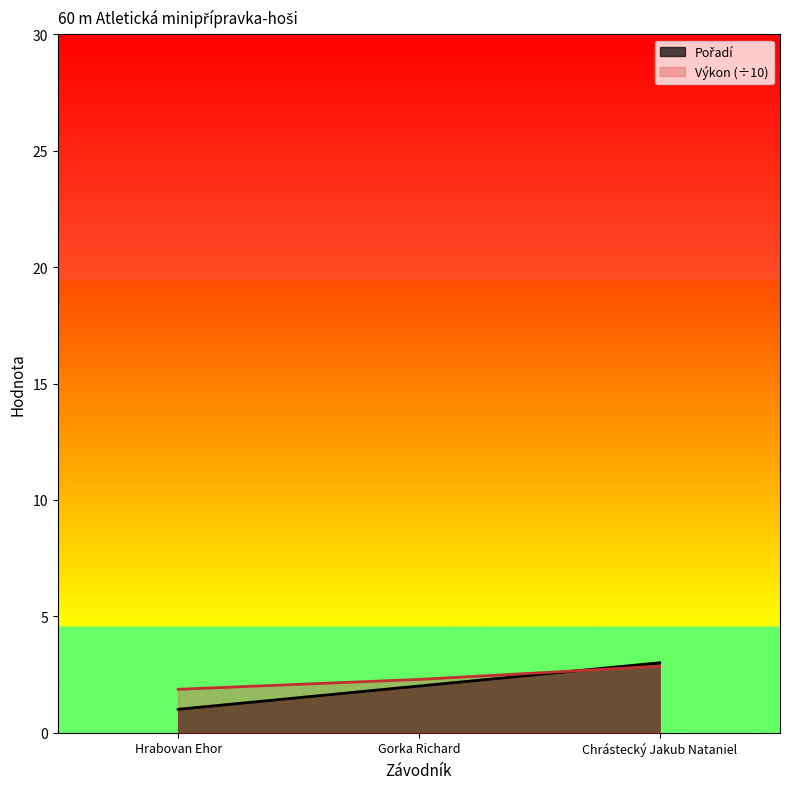

How many values in the Výkon series are below 2?

1